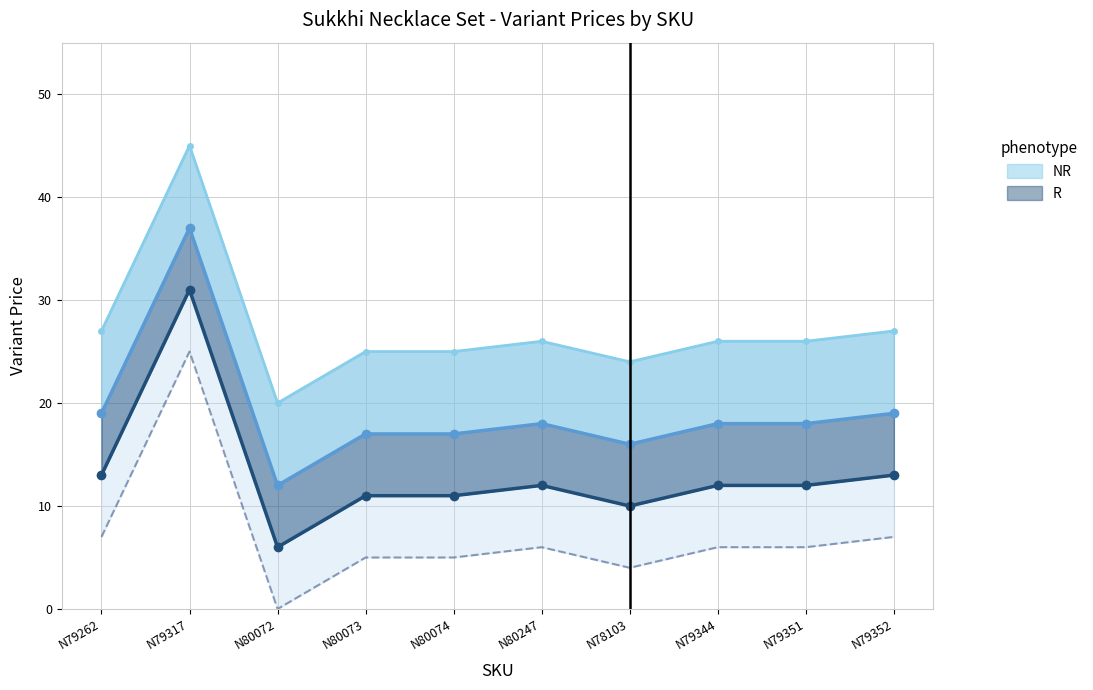

True or false: the data shows 26 at N79351.

True